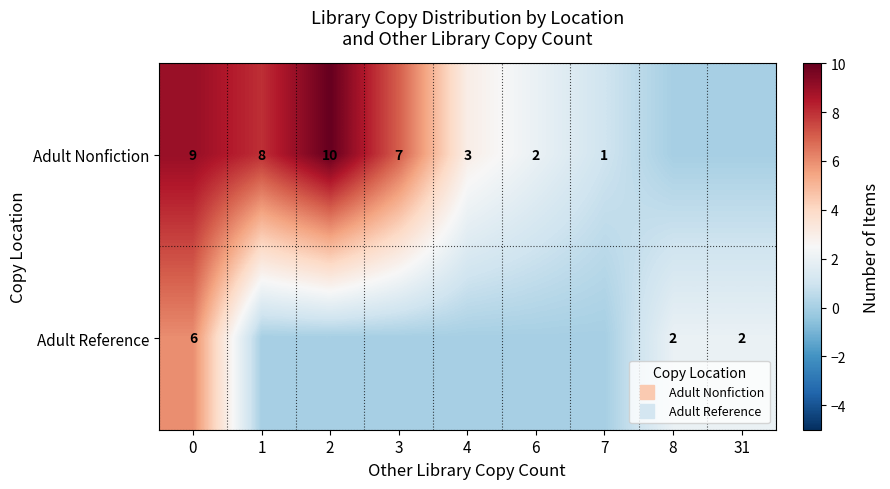

What is the difference between the maximum and minimum values in the Adult Nonfiction series?

10